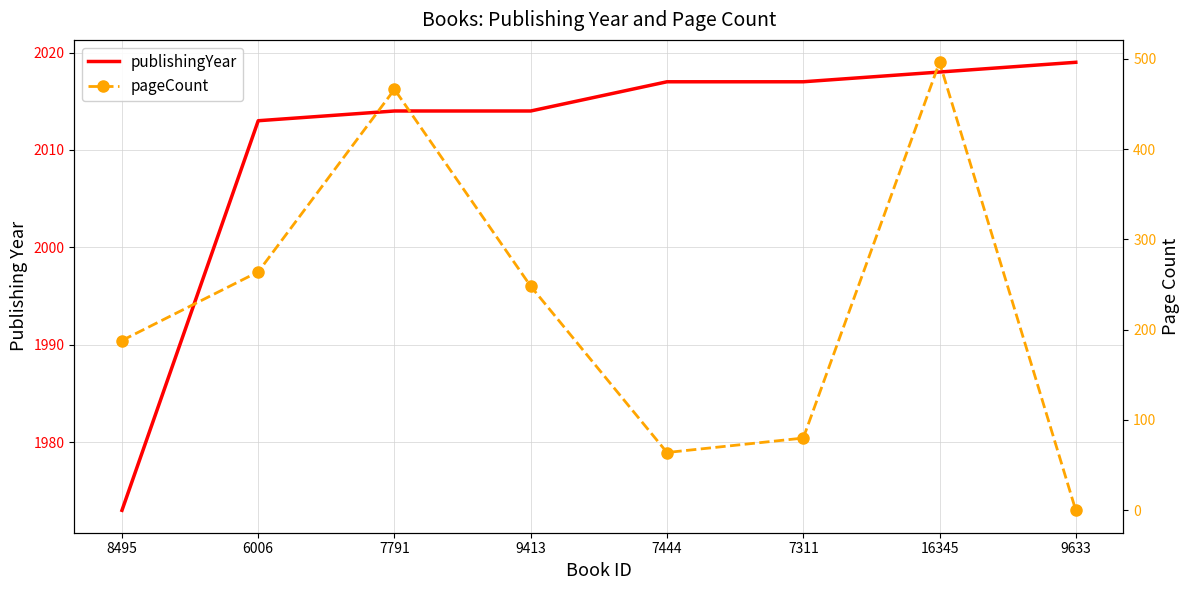

At which category does the chart reach its minimum across all series?

9633